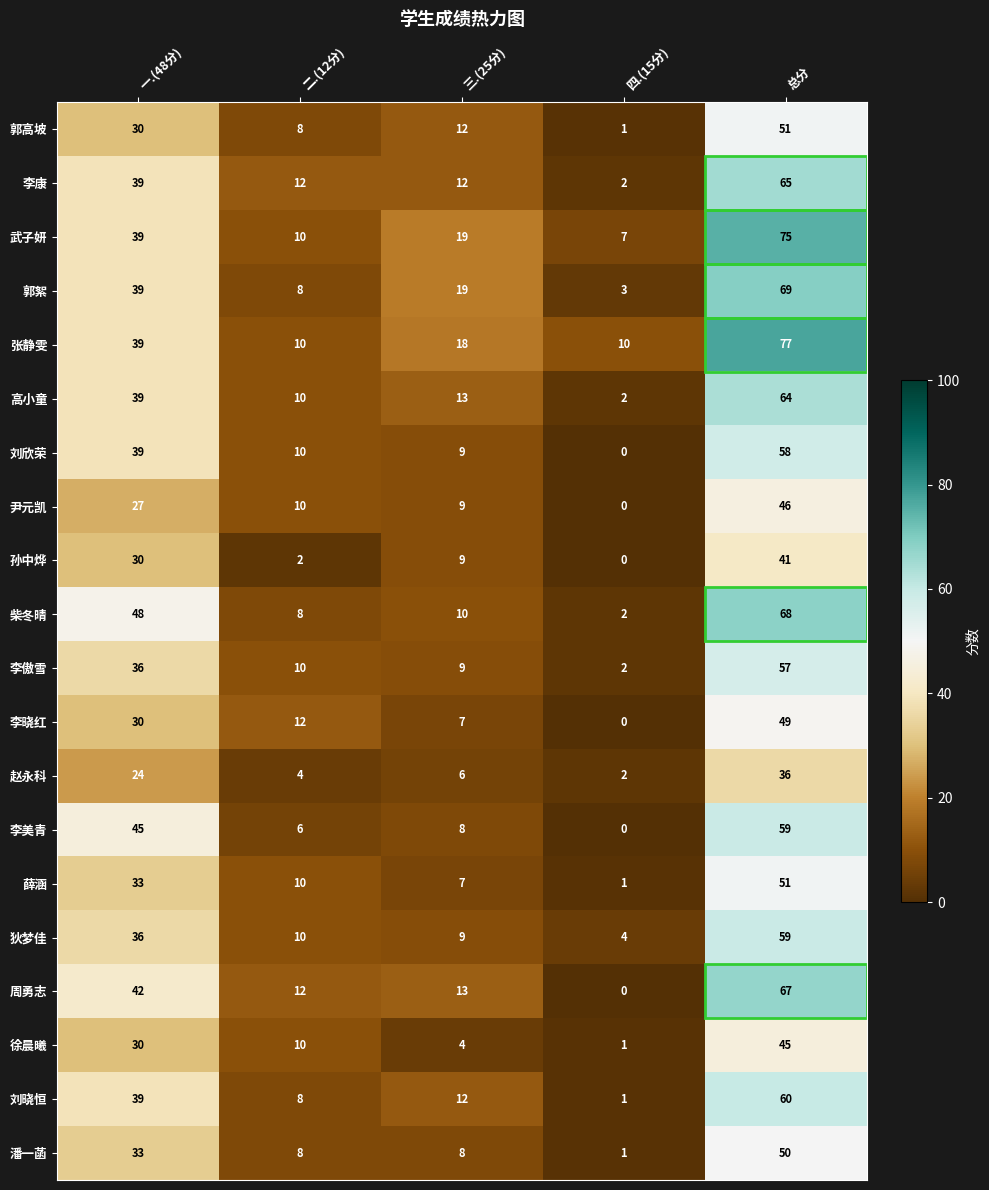

What is the sum of the 孙中烨 values at 一.(48分) and 四.(15分)?

30